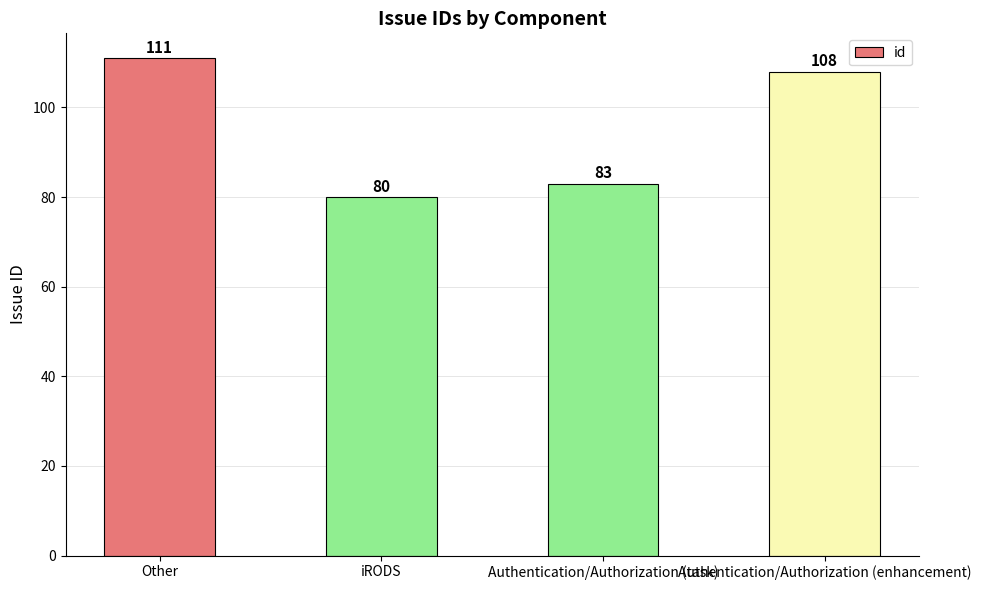

Where is the data nearest to the value 95?

Authentication/Authorization (task)